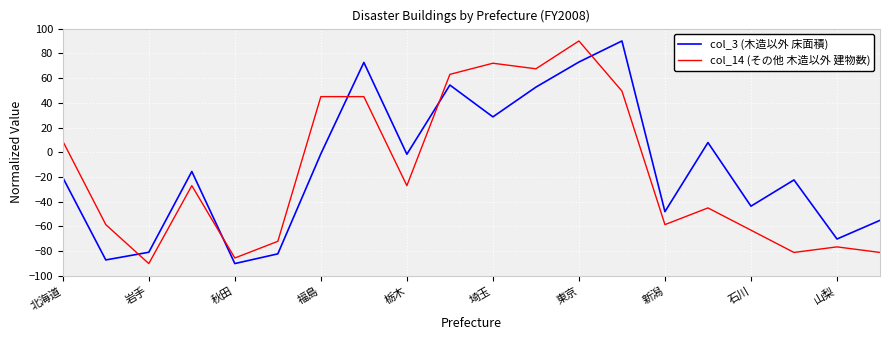

What is the lowest value of the col_14 (その他 木造以外 建物数) series?

-90.0